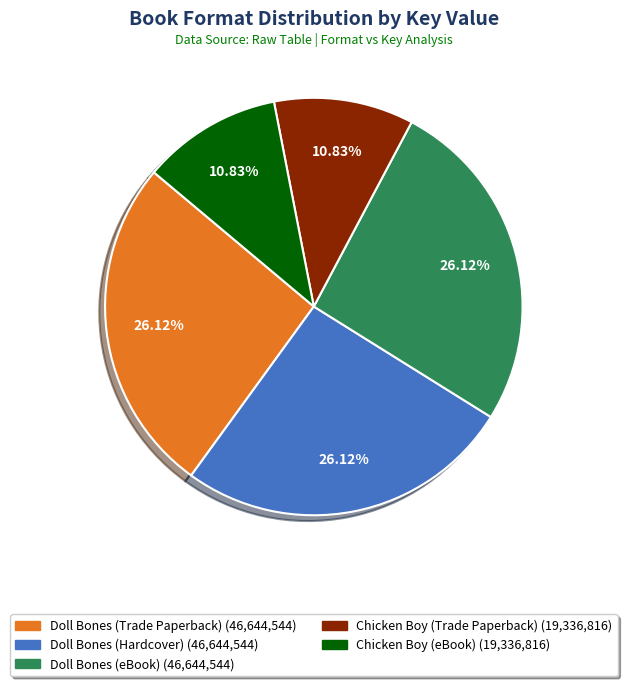

Does Doll Bones (eBook) represent more than half of the total?

No